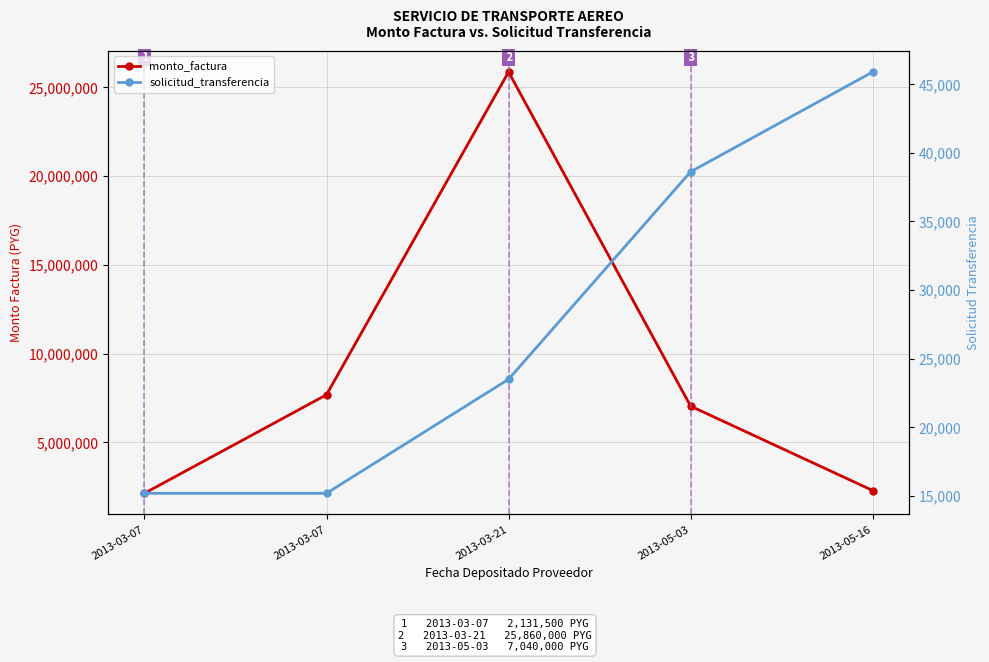

What is the difference between the second highest and second lowest values in the monto_factura series?

5391500